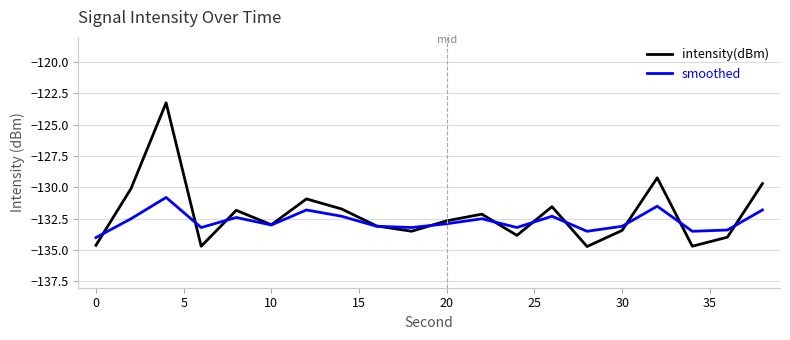

True or false: intensity(dBm) and smoothed intersect in this chart.

True